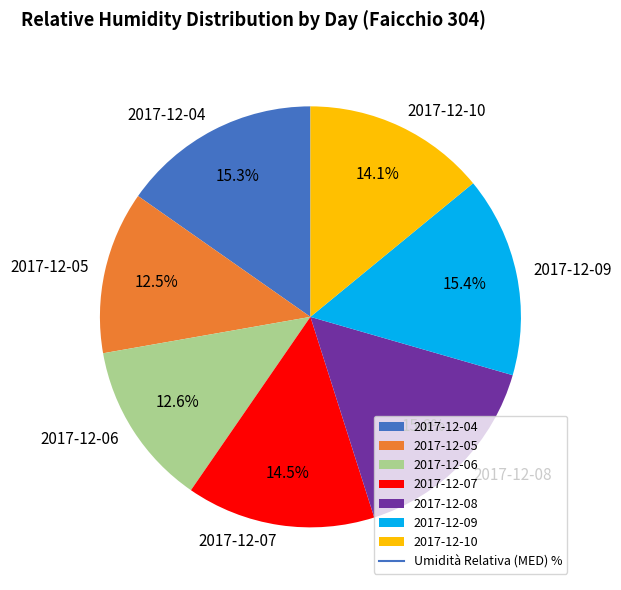

Approximately how many times larger is the value at 2017-12-08 compared to 2017-12-07?

1.1